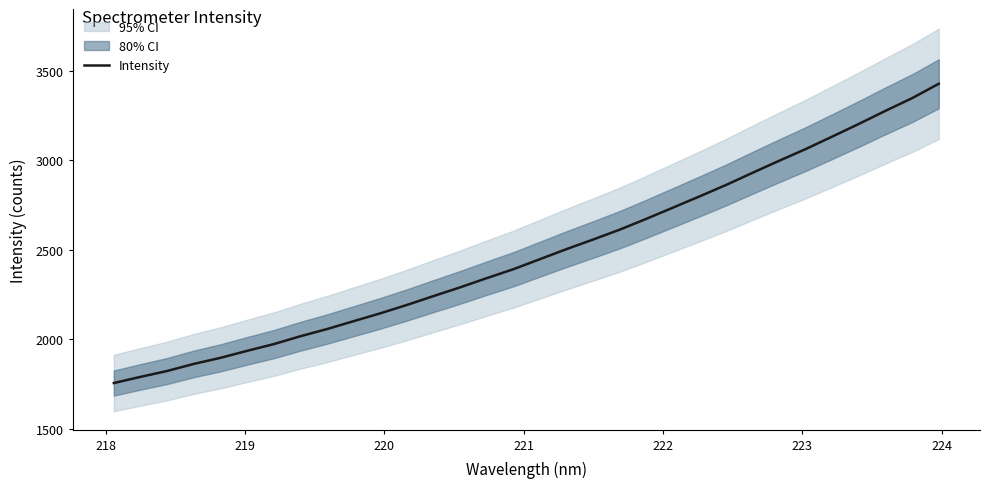

What is the maximum value for Intensity?

3427.8